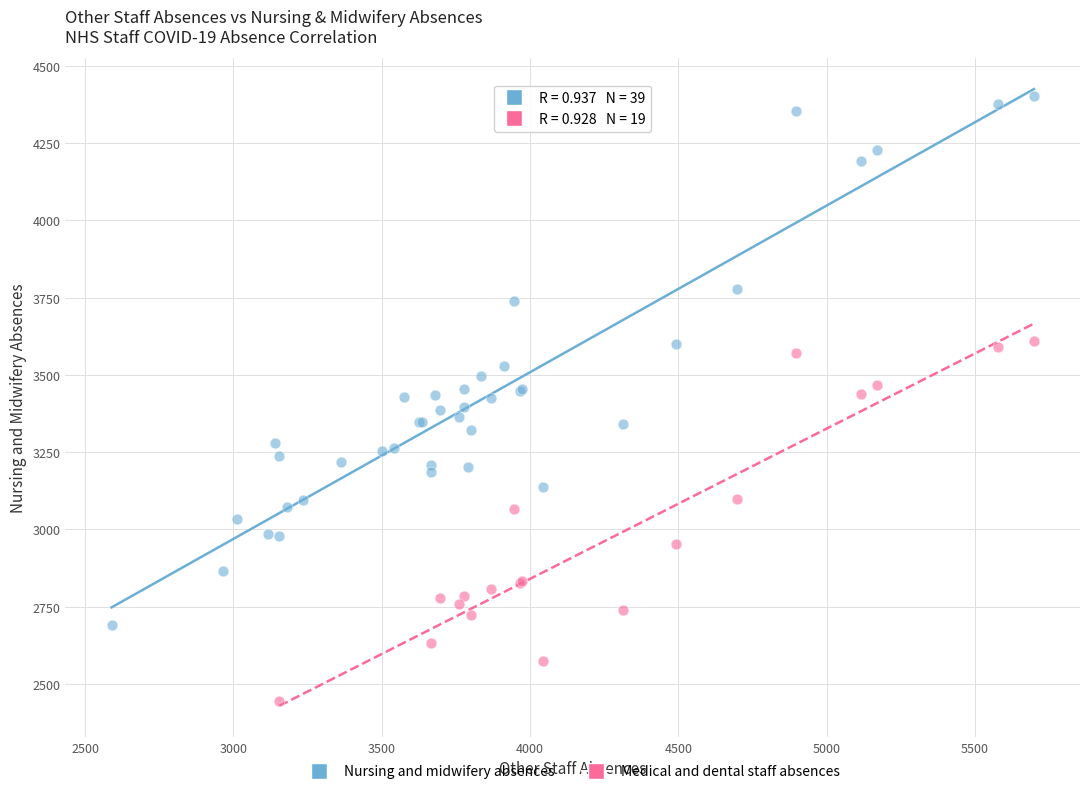

Which series reaches the maximum Y coordinate?

Nursing and midwifery absences